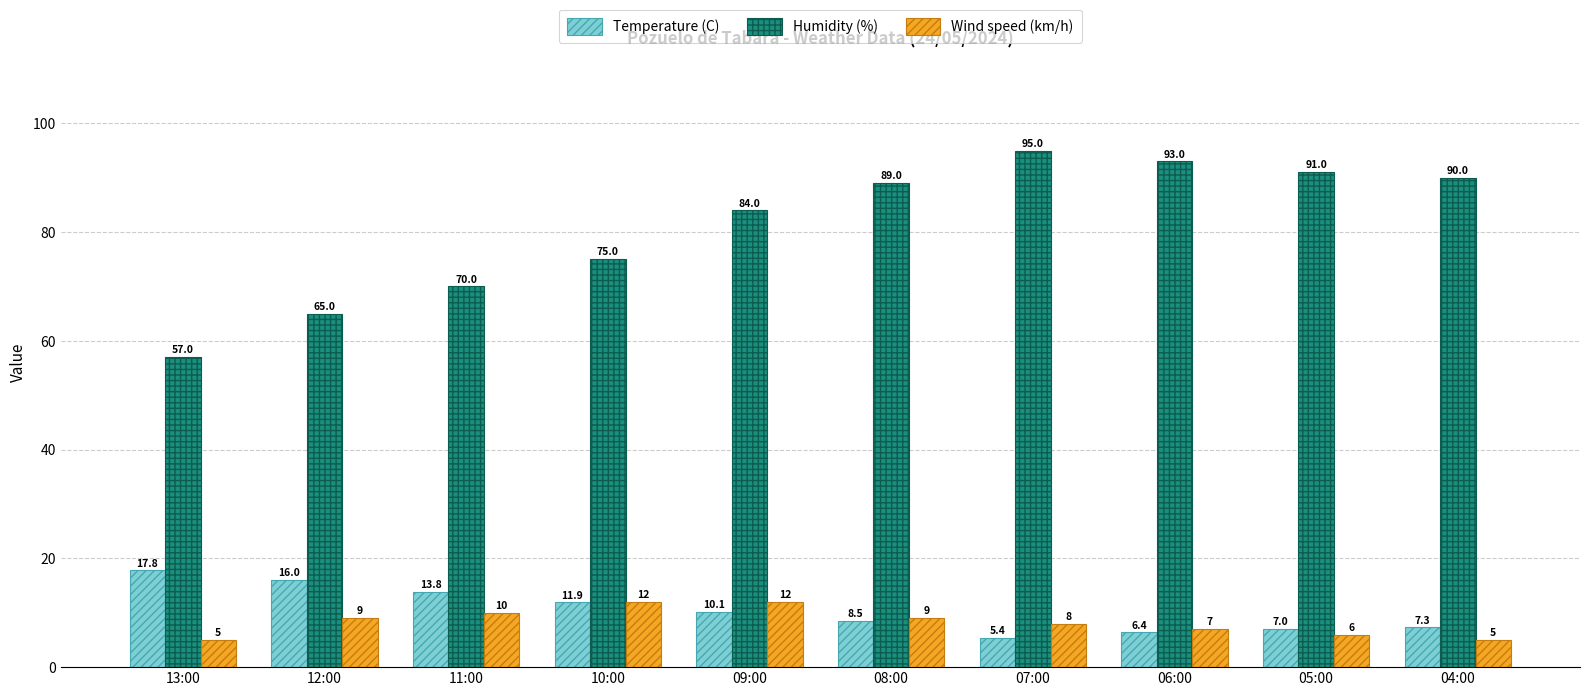

What is the maximum value shown in the chart?

95.0